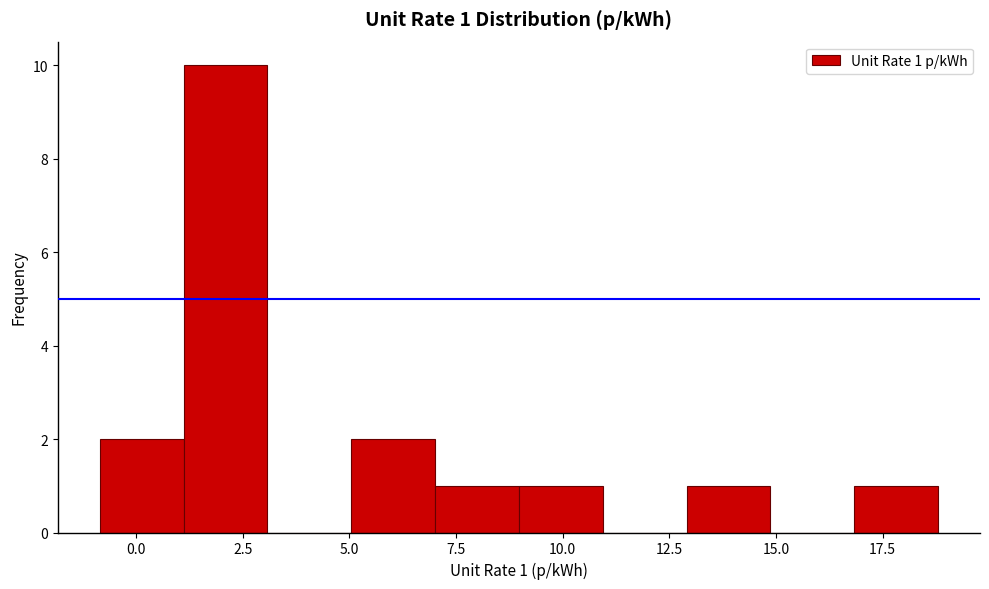

Read against the x-axis, roughly where is the centre of the tallest bar?

2.0